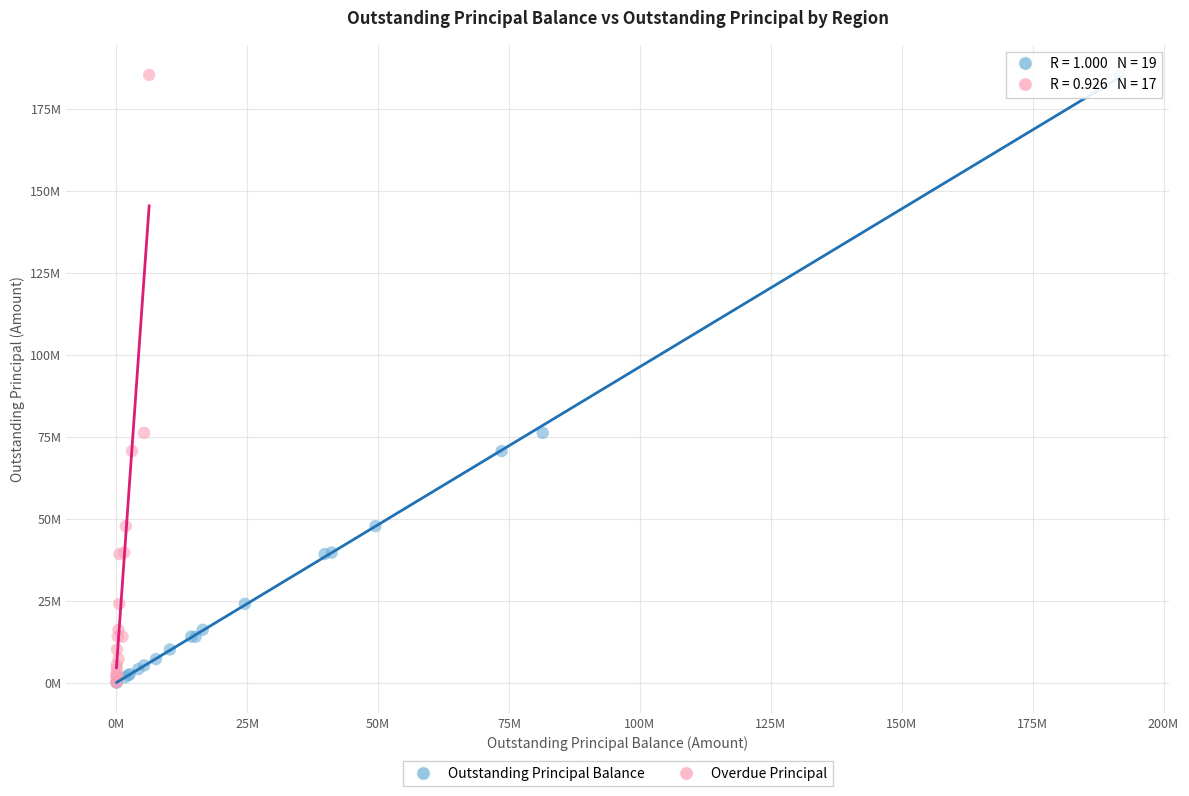

What are all the series names shown in the legend?

Outstanding Principal Balance, Overdue Principal